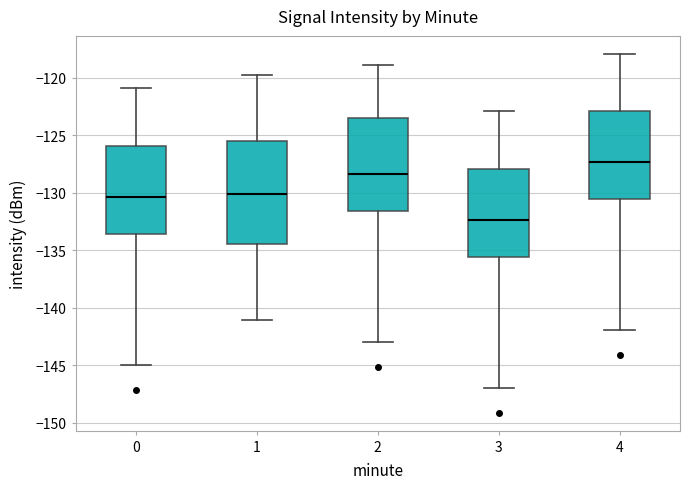

Which box has the lowest median line?

3